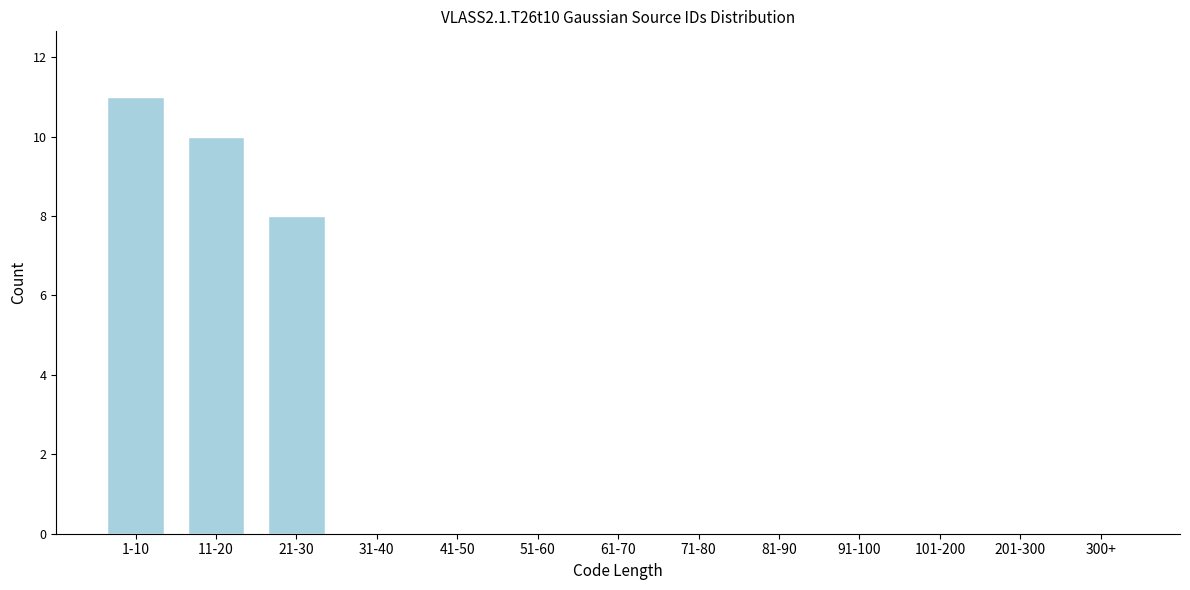

Reading left to right, list all the values displayed in this chart.

1-10=11	11-20=10	21-30=8	31-40=0	41-50=0	51-60=0	61-70=0	71-80=0	81-90=0	91-100=0	101-200=0	201-300=0	300+=0